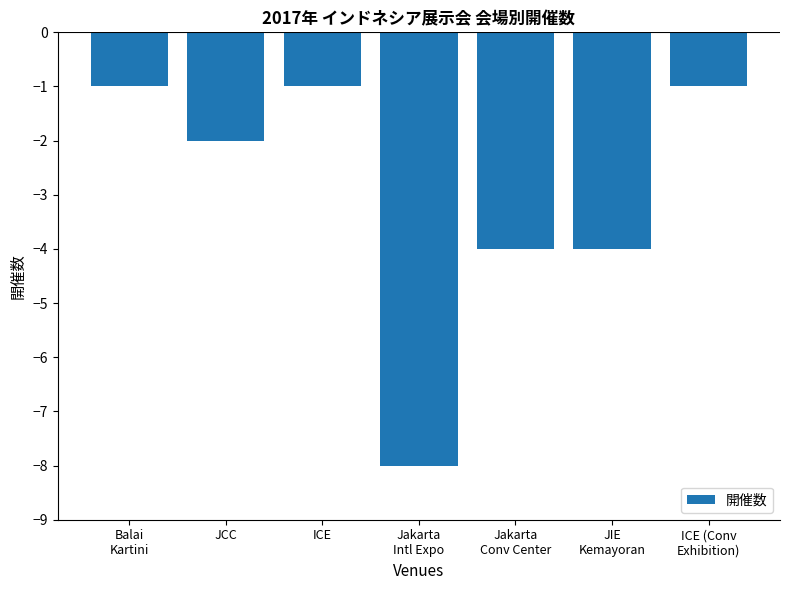

At which category does the chart reach its minimum across all series?

Jakarta
Intl Expo